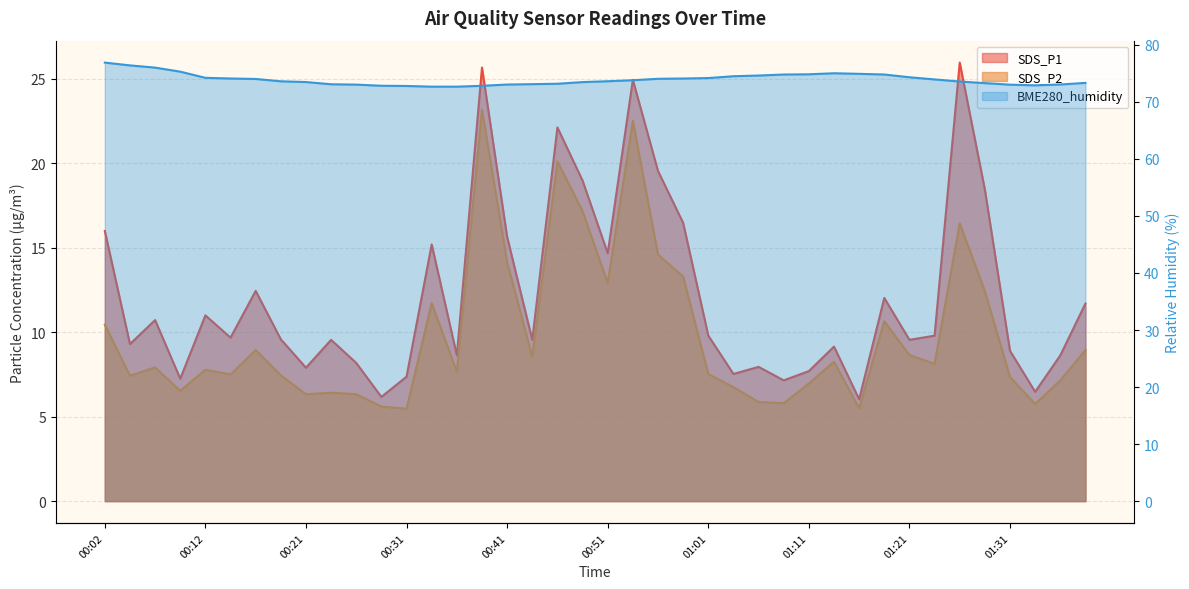

Reading left to right, what are all the values shown in this chart?

SDS_P1: 16.0	9.3	10.7	7.2	11.0	9.7	12.4	9.6	7.9	9.6	8.2	6.2	7.4	15.2	8.6	25.7	15.7	9.6	22.1	19.0	14.7	24.9	19.6	16.5	9.8	7.5	8.0	7.2	7.7	9.2	6.0	12.0	9.6	9.8	26.0	18.4	8.9	6.5	8.6	11.7
SDS_P2: 10.4	7.4	7.9	6.5	7.8	7.5	8.9	7.5	6.3	6.4	6.3	5.6	5.5	11.7	7.7	23.2	14.2	8.6	20.1	17.2	12.9	22.5	14.6	13.3	7.5	6.8	5.9	5.8	7.0	8.2	5.5	10.7	8.7	8.1	16.4	12.4	7.3	5.8	7.2	8.9
BME280_humidity: 76.9	76.4	76.0	75.3	74.2	74.1	74.0	73.6	73.5	73.1	73.0	72.8	72.8	72.7	72.7	72.8	73.0	73.1	73.2	73.5	73.6	73.8	74.0	74.1	74.2	74.5	74.6	74.8	74.8	75.0	74.9	74.8	74.3	73.9	73.6	73.3	73.0	72.9	73.0	73.3